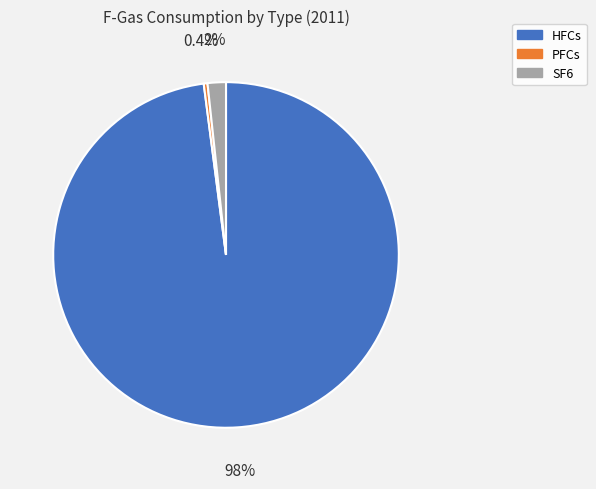

To the nearest percent, what is the average slice percentage?

33%